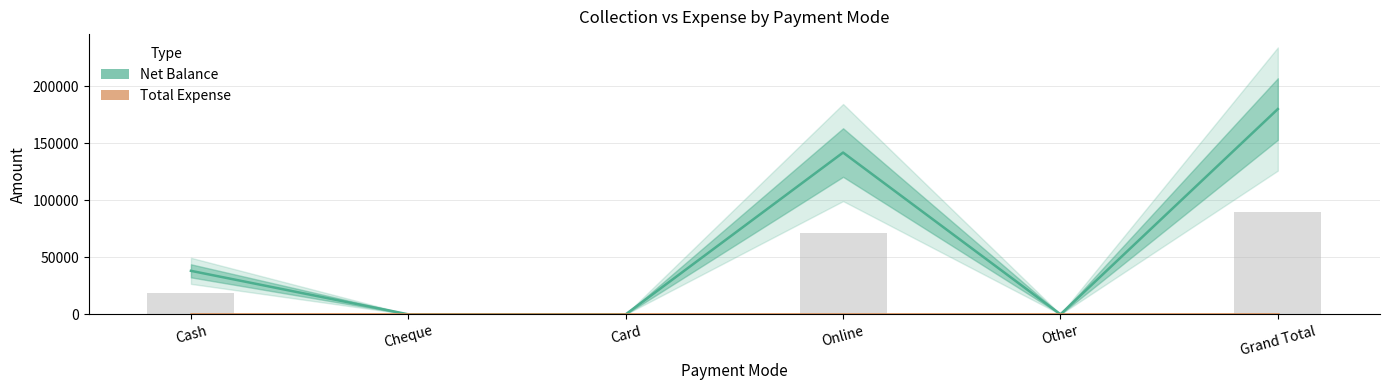

Does the chart contain any negative values?

No